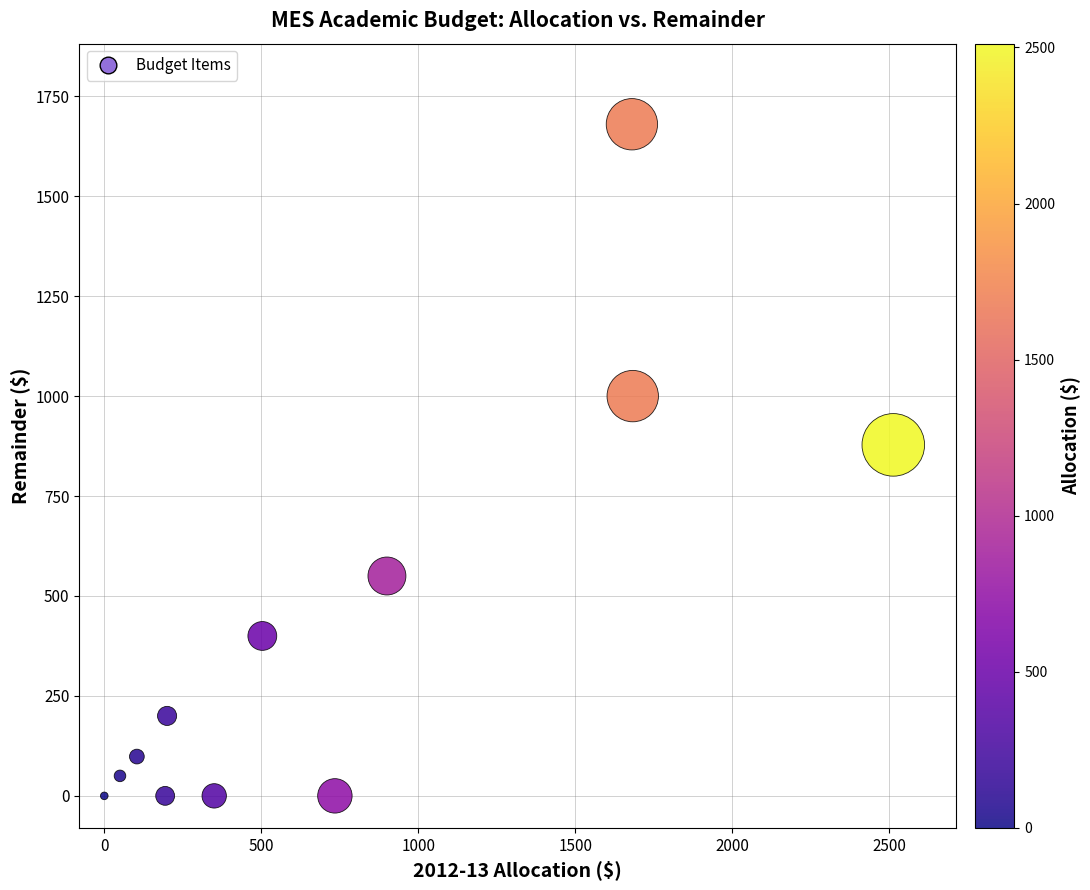

What Y value in the scatter plot is closest to 840?

878.0